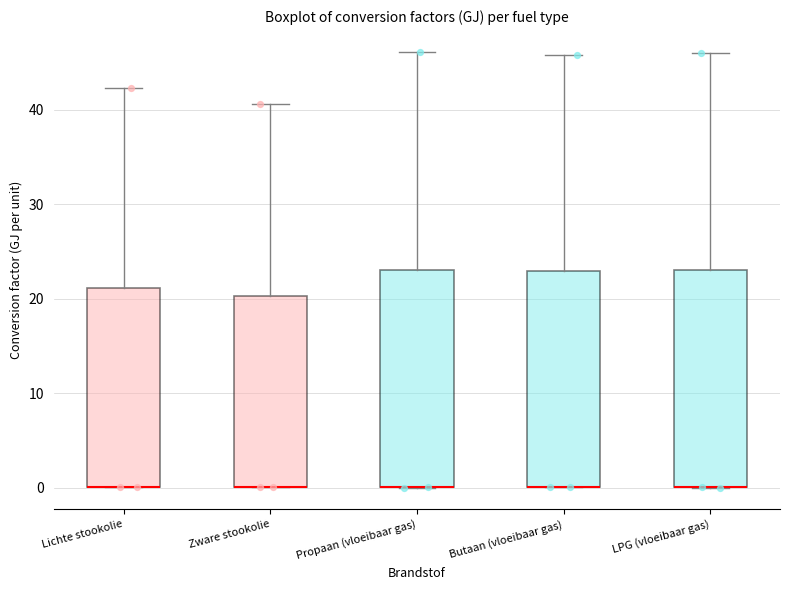

Reading left to right, transcribe this box plot: for each box, give where its median line is, the range the box spans, and where its two whiskers end, as read against the y-axis. The values are not printed on the chart, so give them approximately, as read against the axis.

Lichte stookolie: median 0 (drawn on the box's lower edge), box 0 to 21, whiskers 0 to 42
Zware stookolie: median 0 (drawn on the box's lower edge), box 0 to 20, whiskers 0 to 41
Propaan (vloeibaar gas): median 0 (drawn on the box's lower edge), box 0 to 23, whiskers 0 to 46
Butaan (vloeibaar gas): median 0 (drawn on the box's lower edge), box 0 to 23, whiskers 0 to 46
LPG (vloeibaar gas): median 0 (drawn on the box's lower edge), box 0 to 23, whiskers 0 to 46